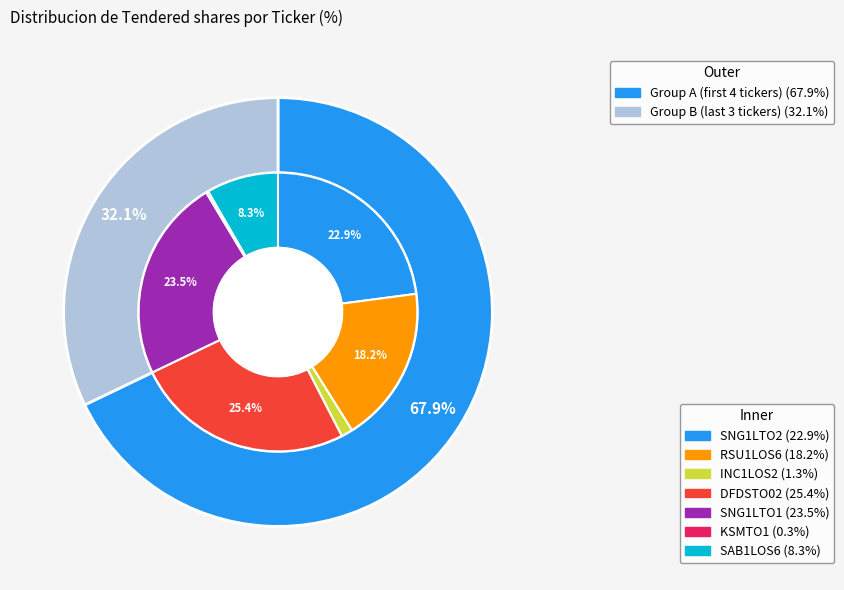

Which has a higher value, SNG1LTO1 or SNG1LTO2?

SNG1LTO1